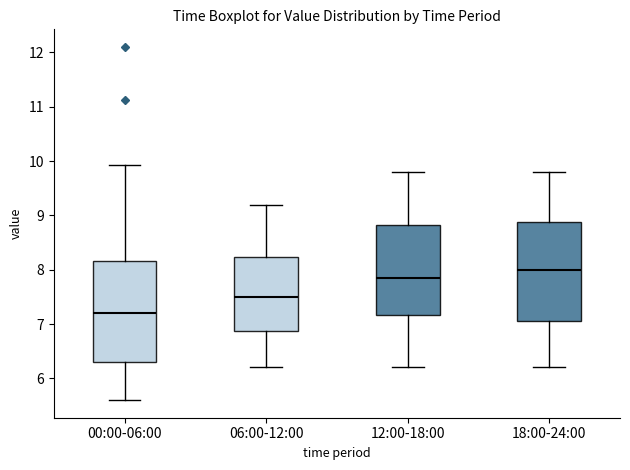

Reading left to right, transcribe this box plot: for each box, give where its median line is, the range the box spans, and where its two whiskers end, as read against the y-axis. The values are not printed on the chart, so give them approximately, as read against the axis.

00:00-06:00: median 7.2, box 6.3 to 8.2, whiskers 5.6 to 9.9
06:00-12:00: median 7.5, box 6.9 to 8.2, whiskers 6.2 to 9.2
12:00-18:00: median 7.9, box 7.2 to 8.8, whiskers 6.2 to 9.8
18:00-24:00: median 8.0, box 7.1 to 8.9, whiskers 6.2 to 9.8